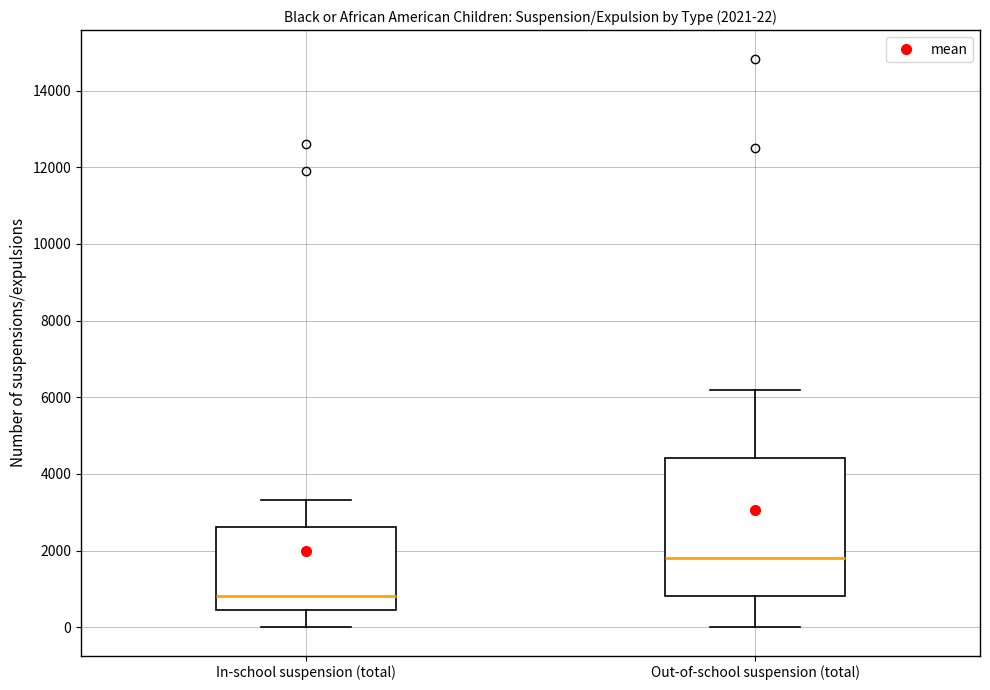

Which box has the highest median line?

Out-of-school suspension (total)